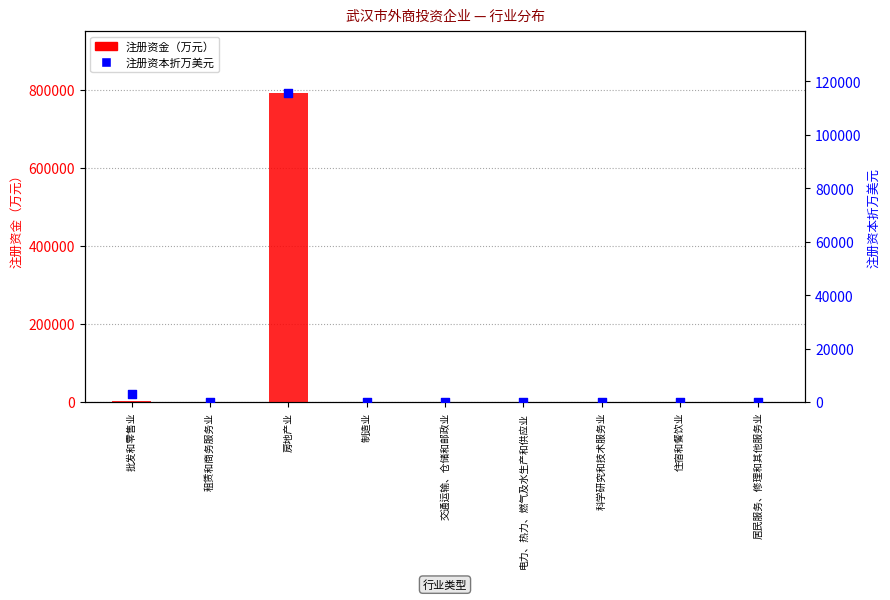

Which series has the widest spread of Y values?

注册资金（万元）